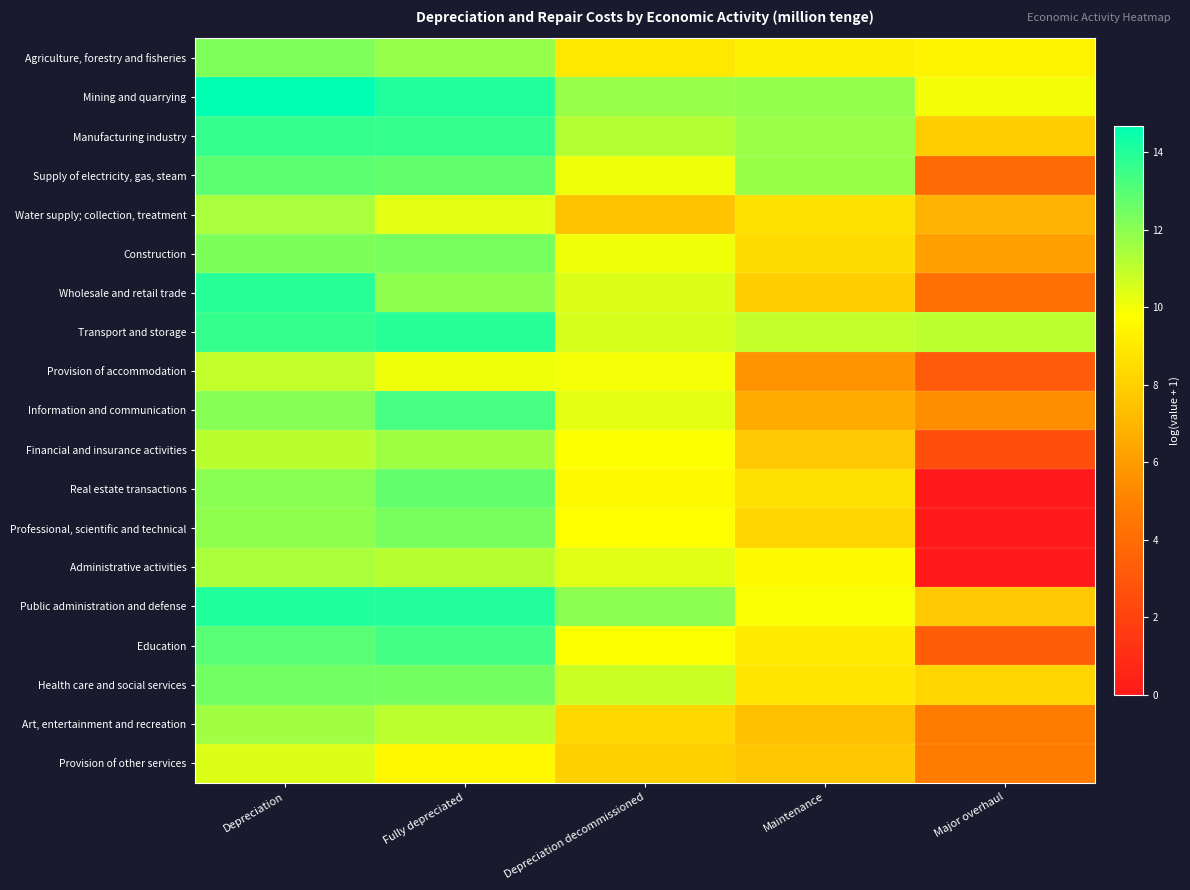

Reading left to right, transcribe all the data shown in this chart.

Agriculture, forestry and fisheries: Depreciation=12.2	Fully depreciated=11.8	Depreciation decommissioned=8.9	Maintenance=9.2	Major overhaul=9.4
Mining and quarrying: Depreciation=14.7	Fully depreciated=14.0	Depreciation decommissioned=11.7	Maintenance=11.9	Major overhaul=10.0
Manufacturing industry: Depreciation=13.6	Fully depreciated=13.6	Depreciation decommissioned=11.2	Maintenance=11.7	Major overhaul=7.8
Supply of electricity, gas, steam: Depreciation=12.9	Fully depreciated=12.8	Depreciation decommissioned=10.1	Maintenance=11.7	Major overhaul=3.9
Water supply; collection, treatment: Depreciation=11.4	Fully depreciated=10.3	Depreciation decommissioned=7.6	Maintenance=8.6	Major overhaul=6.8
Construction: Depreciation=12.3	Fully depreciated=12.3	Depreciation decommissioned=10.0	Maintenance=8.4	Major overhaul=6.1
Wholesale and retail trade: Depreciation=13.9	Fully depreciated=11.9	Depreciation decommissioned=10.4	Maintenance=7.9	Major overhaul=4.1
Transport and storage: Depreciation=13.6	Fully depreciated=13.9	Depreciation decommissioned=10.6	Maintenance=10.9	Major overhaul=11.0
Provision of accommodation: Depreciation=10.9	Fully depreciated=10.1	Depreciation decommissioned=10.0	Maintenance=5.7	Major overhaul=3.2
Information and communication: Depreciation=12.1	Fully depreciated=13.3	Depreciation decommissioned=10.3	Maintenance=6.6	Major overhaul=5.4
Financial and insurance activities: Depreciation=11.1	Fully depreciated=11.6	Depreciation decommissioned=9.8	Maintenance=7.7	Major overhaul=2.5
Real estate transactions: Depreciation=12.0	Fully depreciated=12.7	Depreciation decommissioned=9.5	Maintenance=8.6	Major overhaul=0.0
Professional, scientific and technical: Depreciation=11.9	Fully depreciated=12.4	Depreciation decommissioned=9.8	Maintenance=8.2	Major overhaul=0.0
Administrative activities: Depreciation=11.4	Fully depreciated=11.1	Depreciation decommissioned=10.3	Maintenance=9.6	Major overhaul=0.0
Public administration and defense: Depreciation=14.1	Fully depreciated=14.0	Depreciation decommissioned=12.0	Maintenance=9.9	Major overhaul=7.7
Education: Depreciation=13.0	Fully depreciated=13.4	Depreciation decommissioned=9.8	Maintenance=9.0	Major overhaul=3.3
Health care and social services: Depreciation=12.5	Fully depreciated=12.4	Depreciation decommissioned=10.8	Maintenance=8.8	Major overhaul=8.2
Art, entertainment and recreation: Depreciation=11.6	Fully depreciated=11.0	Depreciation decommissioned=8.3	Maintenance=7.4	Major overhaul=4.8
Provision of other services: Depreciation=10.4	Fully depreciated=9.5	Depreciation decommissioned=8.0	Maintenance=7.6	Major overhaul=4.7